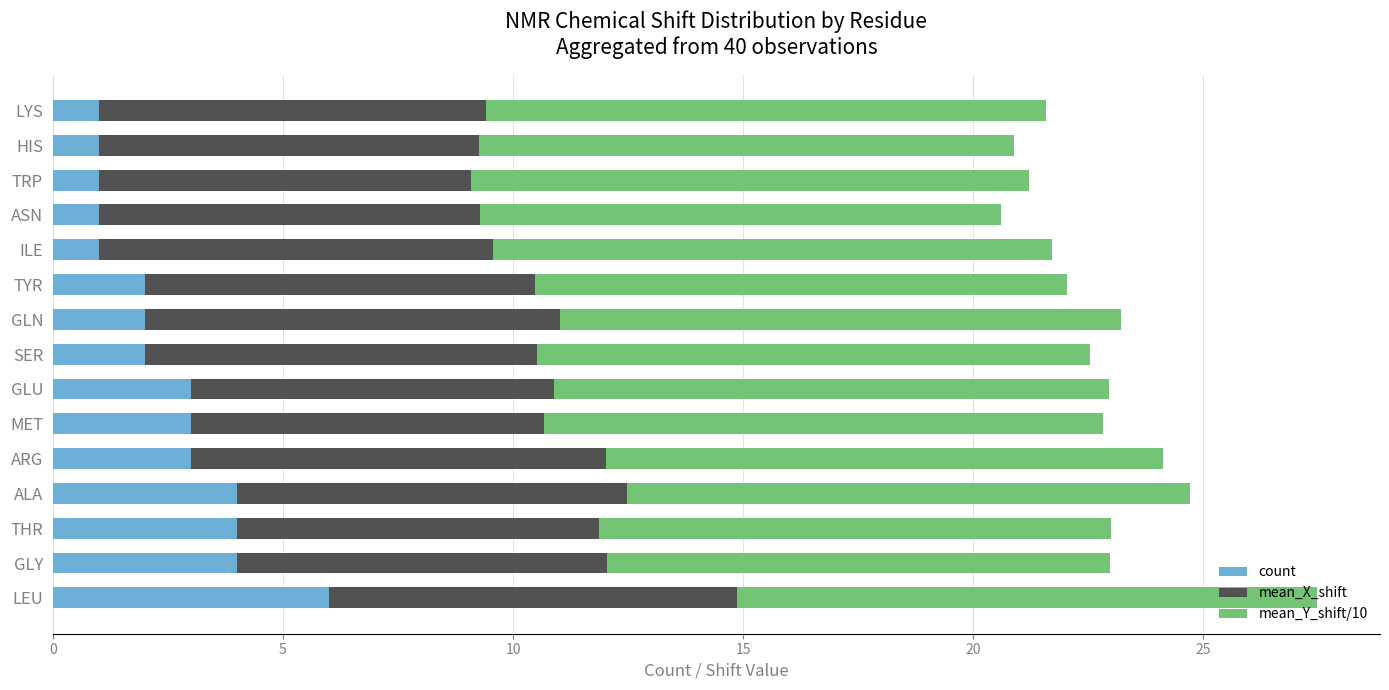

What are all the series names shown in the legend?

count, mean_X_shift, mean_Y_shift/10